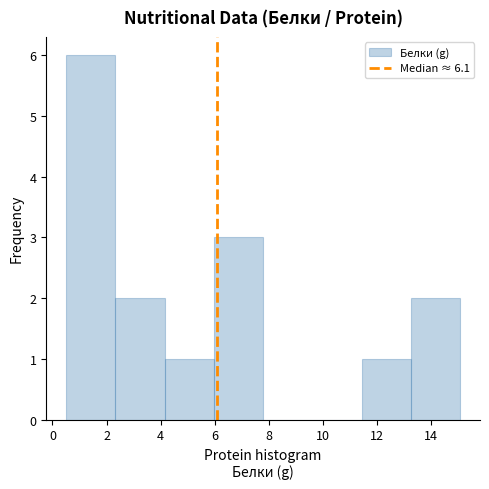

Reading left to right, list every bar in this chart as the range it spans on the x-axis followed by its height. Neither the bar edges nor the heights are printed on the chart, so give them approximately, as read against the axes.

0.6 to 2.4: 6
2.4 to 4.2: 2
4.2 to 6.0: 1
6.0 to 7.8: 3
7.8 to 9.6: 0
9.6 to 11.4: 0
11.4 to 13.2: 1
13.2 to 15.0: 2